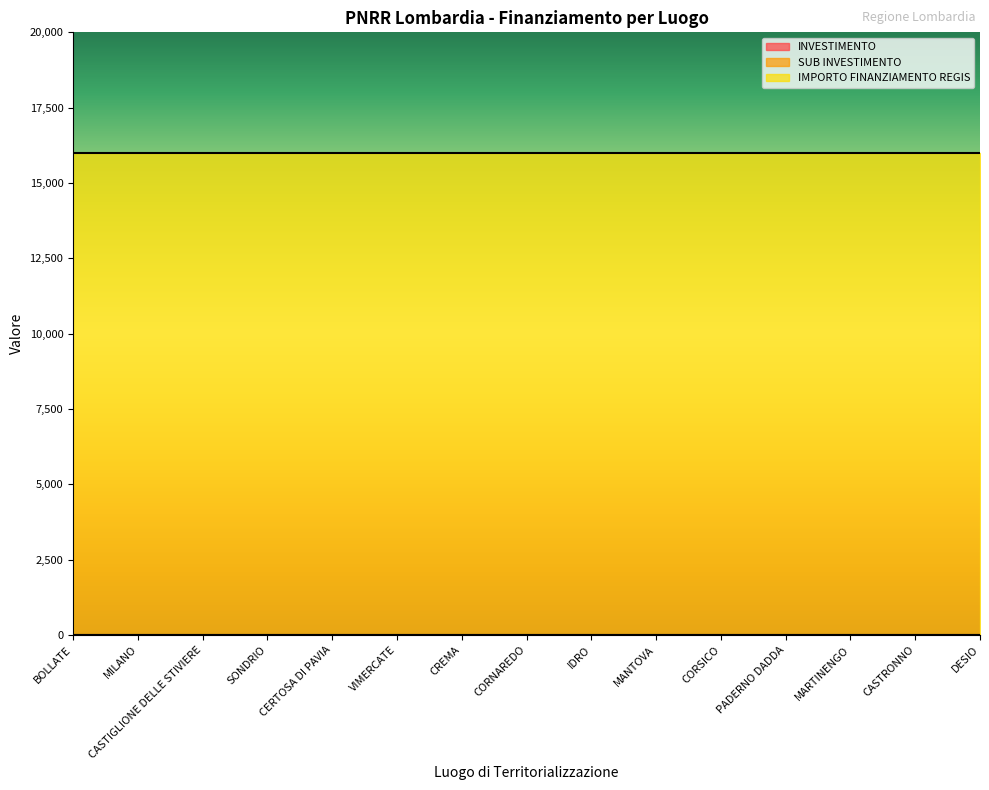

Reading right to left, extract all data points from this chart.

INVESTIMENTO: DESIO=3.2	CASTRONNO=3.2	MARTINENGO=3.2	PADERNO DADDA=3.2	CORSICO=3.2	MANTOVA=3.2	IDRO=3.2	CORNAREDO=3.2	CREMA=3.2	VIMERCATE=3.2	CERTOSA DI PAVIA=3.2	SONDRIO=3.2	CASTIGLIONE DELLE STIVIERE=3.2	MILANO=3.2	BOLLATE=3.2
SUB INVESTIMENTO: DESIO=3.2	CASTRONNO=3.2	MARTINENGO=3.2	PADERNO DADDA=3.2	CORSICO=3.2	MANTOVA=3.2	IDRO=3.2	CORNAREDO=3.2	CREMA=3.2	VIMERCATE=3.2	CERTOSA DI PAVIA=3.2	SONDRIO=3.2	CASTIGLIONE DELLE STIVIERE=3.2	MILANO=3.2	BOLLATE=3.2
IMPORTO FINANZIAMENTO REGIS: DESIO=16000.0	CASTRONNO=16000.0	MARTINENGO=16000.0	PADERNO DADDA=16000.0	CORSICO=16000.0	MANTOVA=16000.0	IDRO=16000.0	CORNAREDO=16000.0	CREMA=16000.0	VIMERCATE=16000.0	CERTOSA DI PAVIA=16000.0	SONDRIO=16000.0	CASTIGLIONE DELLE STIVIERE=16000.0	MILANO=16000.0	BOLLATE=16000.0